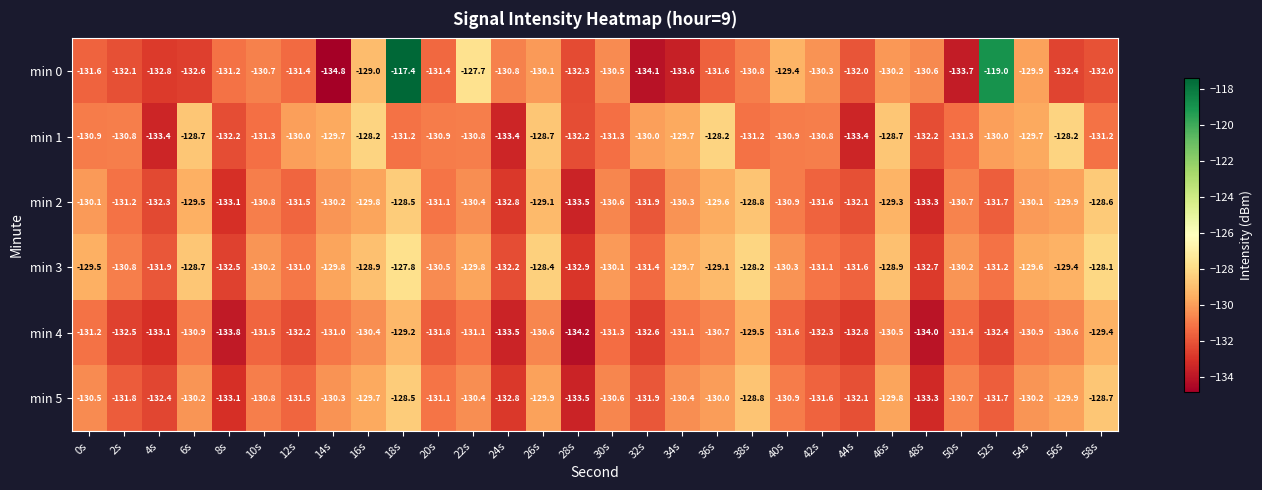

What is the difference between the second highest and second lowest values in the min 3 series?

4.6